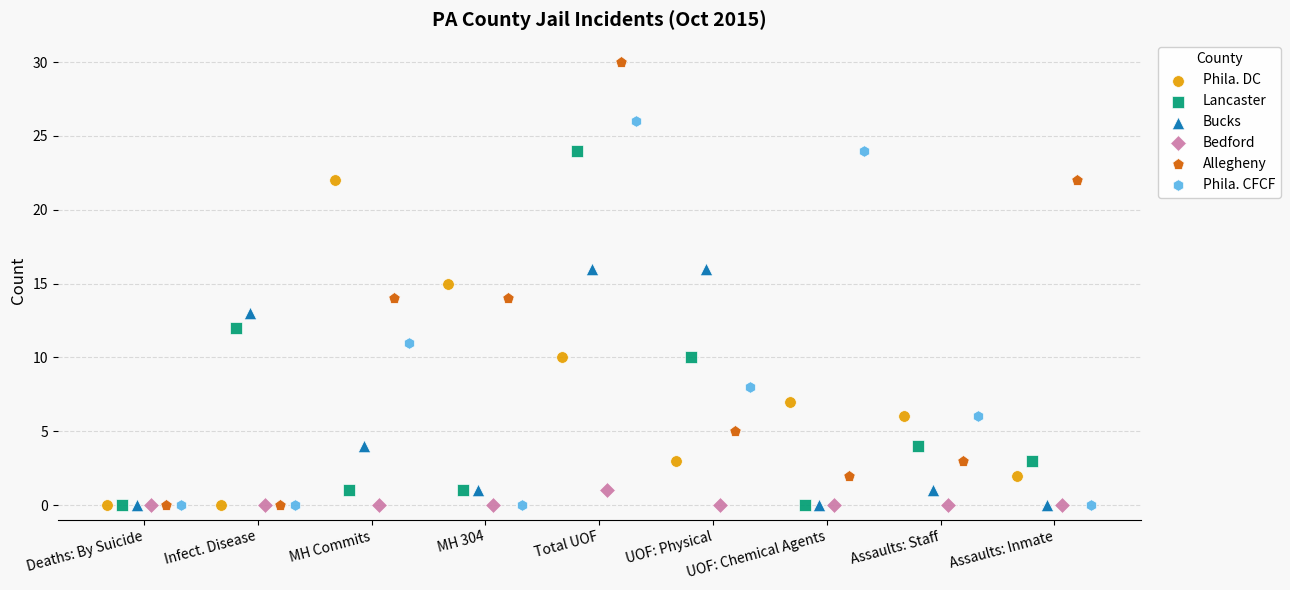

Which series contains the highest Y value?

Allegheny